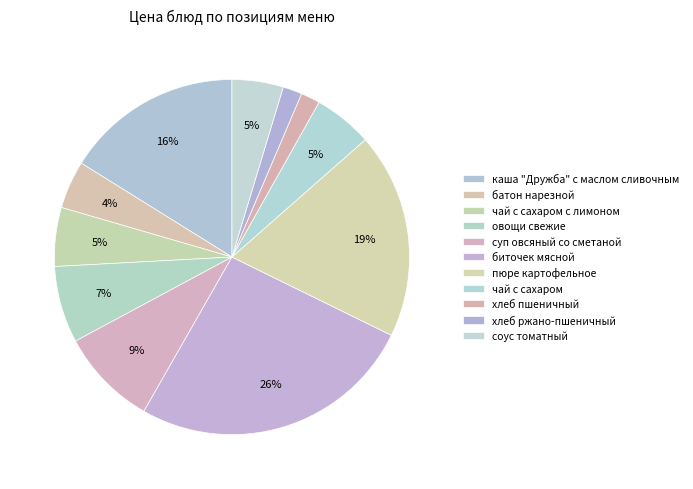

Between пюре картофельное and овощи свежие, which is larger?

пюре картофельное